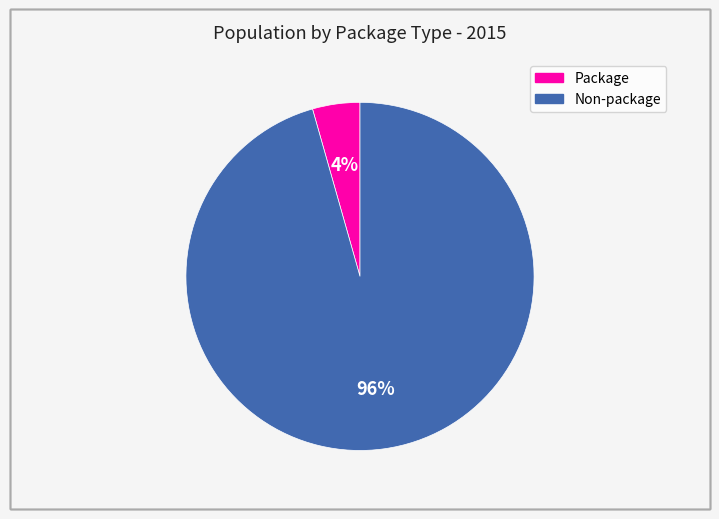

To the nearest percent, what percentage of the pie is Package?

4%